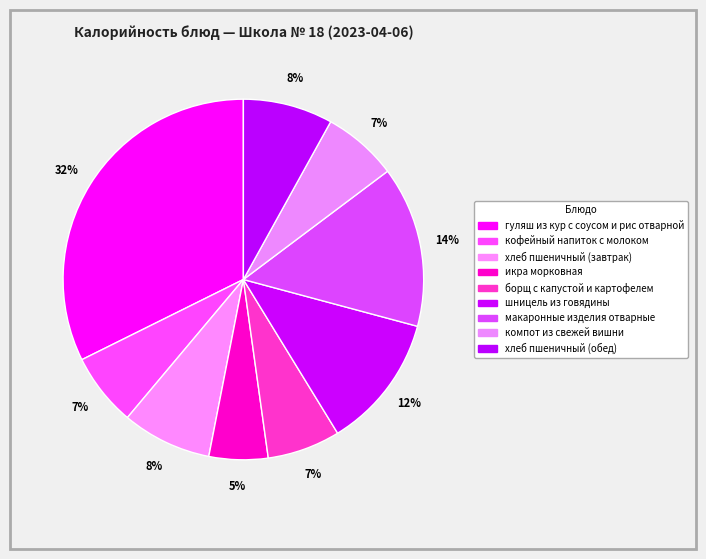

Which category has the smallest portion of the pie?

икра морковная